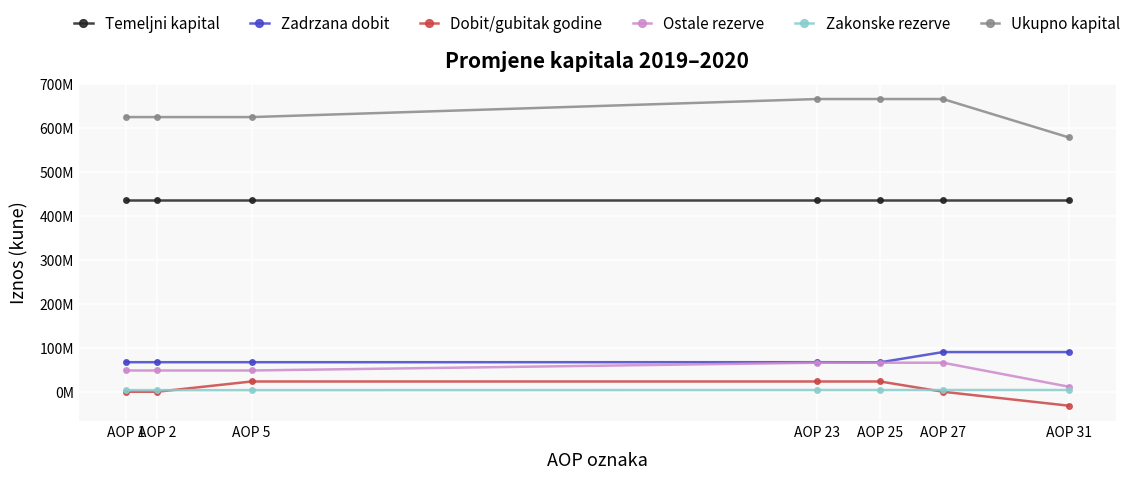

Is the value of Ostale rezerve at AOP 31 greater than the value of Ukupno kapital at AOP 2?

No